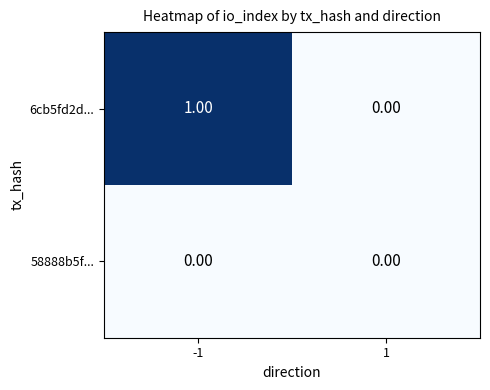

How many categories are shown in the chart?

2